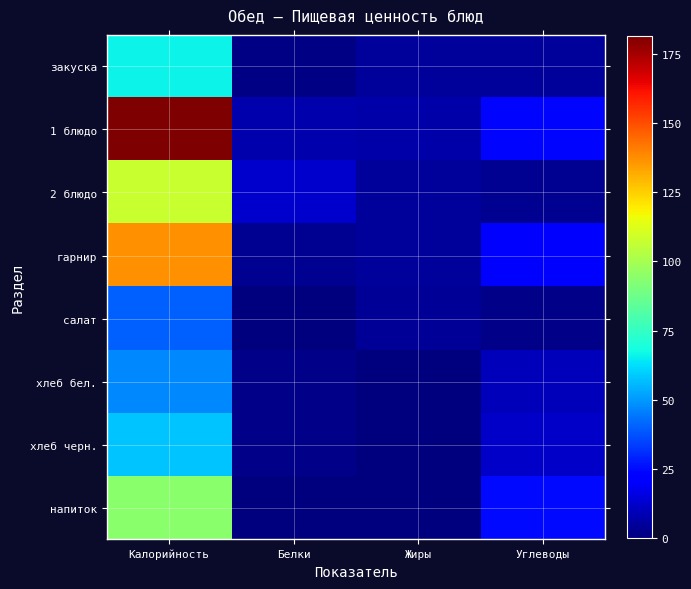

Reading left to right, extract all data points from this chart.

закуска: Калорийность=66.6	Белки=1.3	Жиры=4.6	Углеводы=4.9
1 блюдо: Калорийность=181.5	Белки=7.2	Жиры=6.5	Углеводы=23.6
2 блюдо: Калорийность=107.2	Белки=12.3	Жиры=4.9	Углеводы=3.1
гарнир: Калорийность=137.2	Белки=3.1	Жиры=4.8	Углеводы=20.4
салат: Калорийность=40.4	Белки=0.5	Жиры=3.6	Углеводы=1.4
хлеб бел.: Калорийность=46.9	Белки=1.5	Жиры=0.2	Углеводы=9.8
хлеб черн.: Калорийность=57.7	Белки=2.0	Жиры=0.4	Углеводы=11.9
напиток: Калорийность=94.2	Белки=0.0	Жиры=0.0	Углеводы=24.8